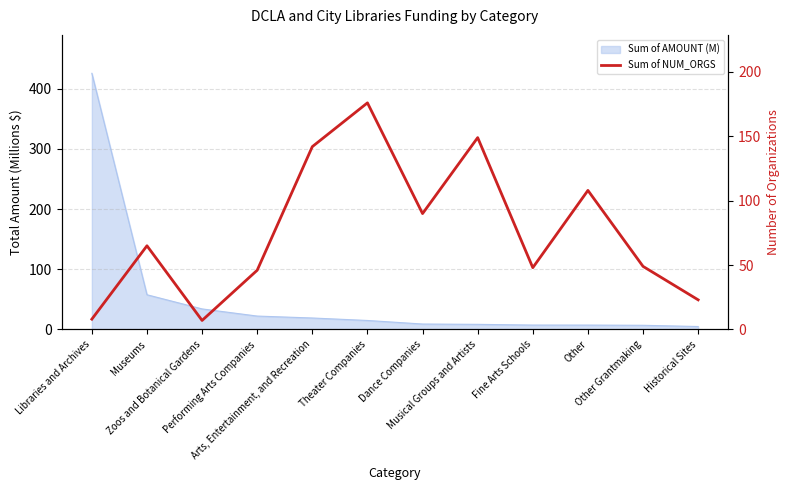

How many lines are shown in the chart?

1